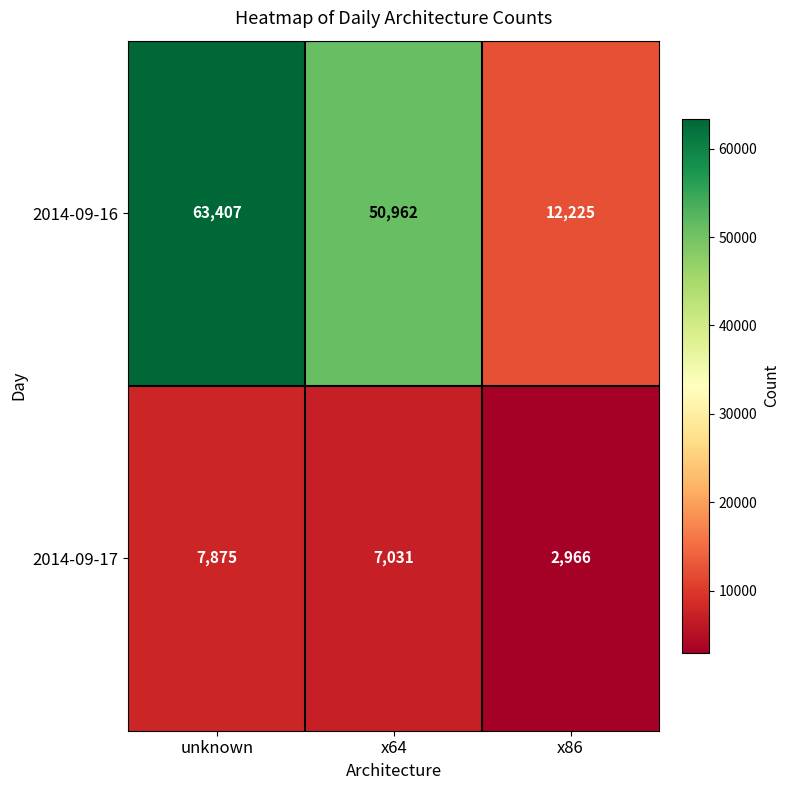

What is the sum of the 2014-09-16 values at x86 and x64?

63187